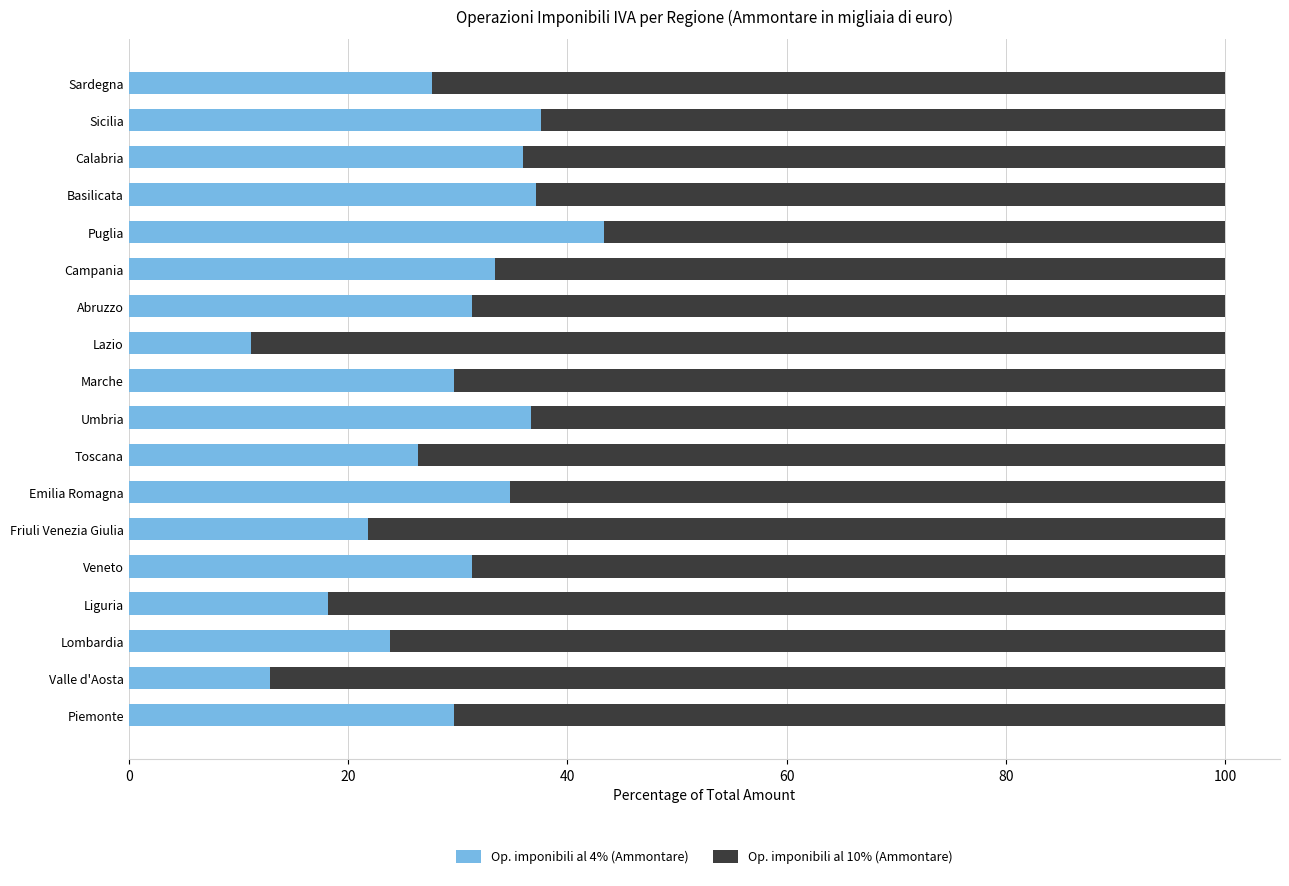

What is the total value across all series at Toscana?

100.0